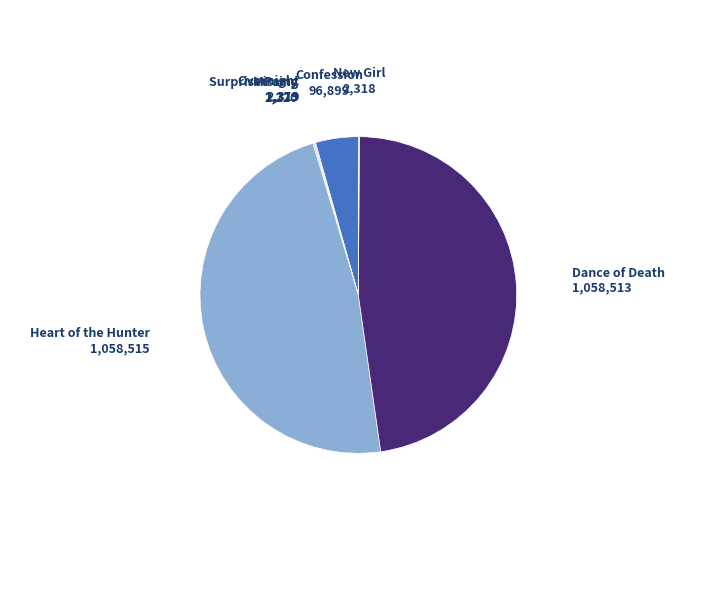

Combined, do Heart of the Hunter and Confession account for over 50%?

Yes